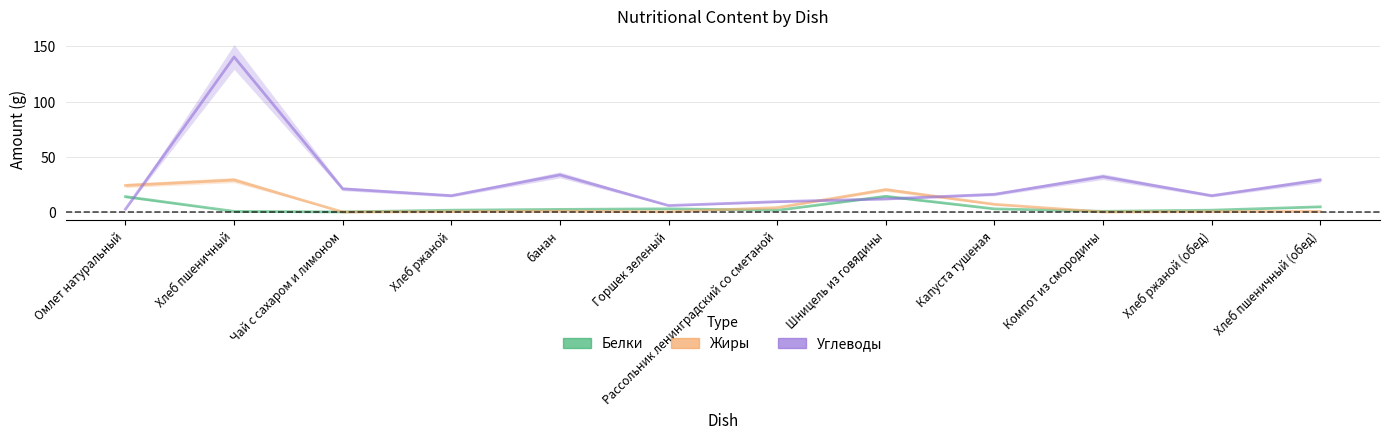

Reading left to right, list all the values displayed in this chart.

Белки: 13.9	0.6	0.1	1.7	2.4	2.9	1.6	14.2	2.9	0.6	1.7	4.7
Жиры: 24.0	29.0	0.0	0.3	0.8	0.2	4.0	20.3	7.0	0.1	0.3	0.6
Углеводы: 2.6	140.3	21.0	14.8	33.6	5.9	9.4	11.9	16.1	32.0	14.8	29.0